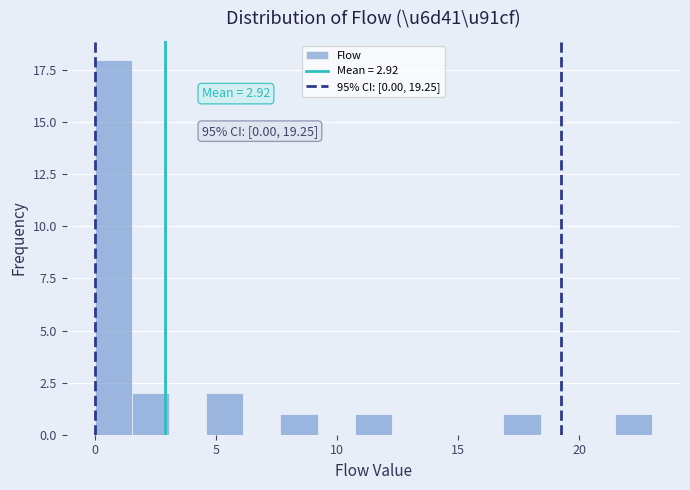

Around what value on the x-axis is the tallest bar? Give the approximate position of its centre, as read against the axis.

1.0